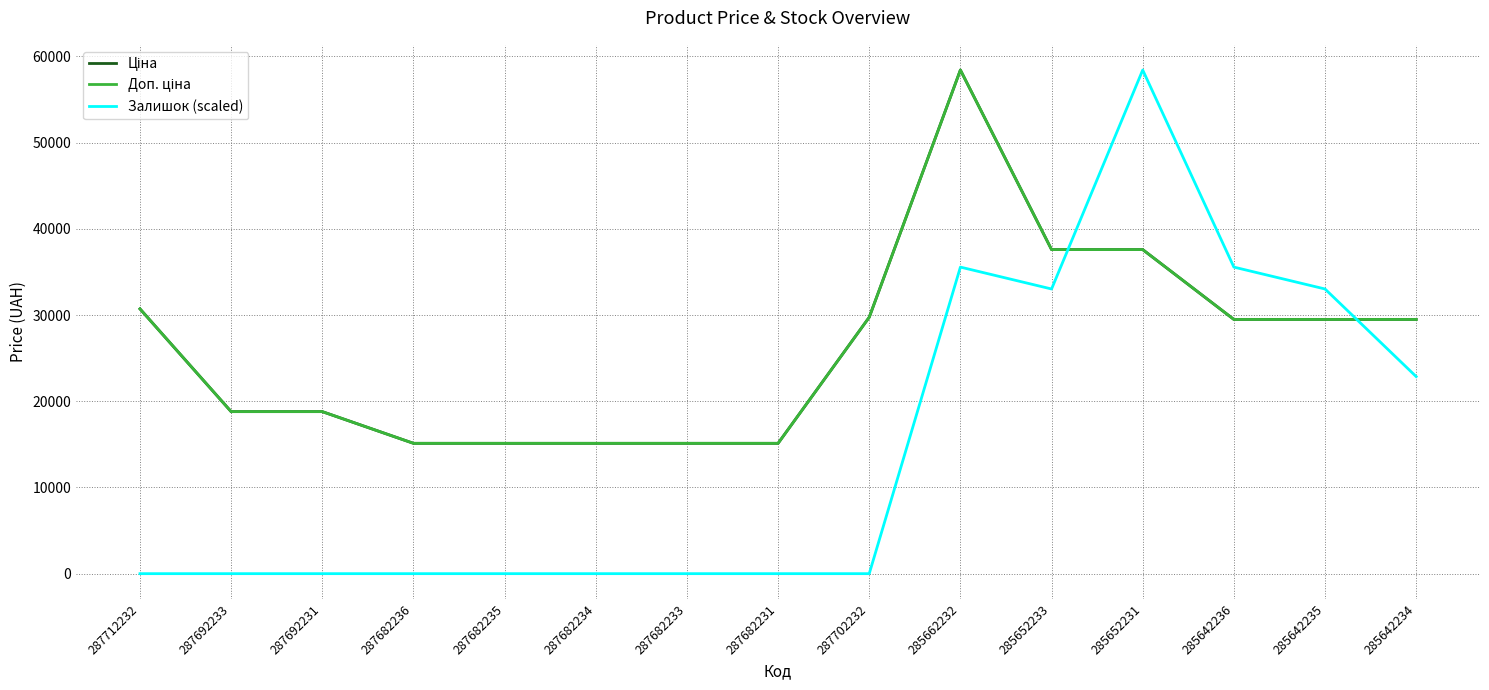

In Доп. ціна, how many points are higher than both neighbors (excluding endpoints)?

1